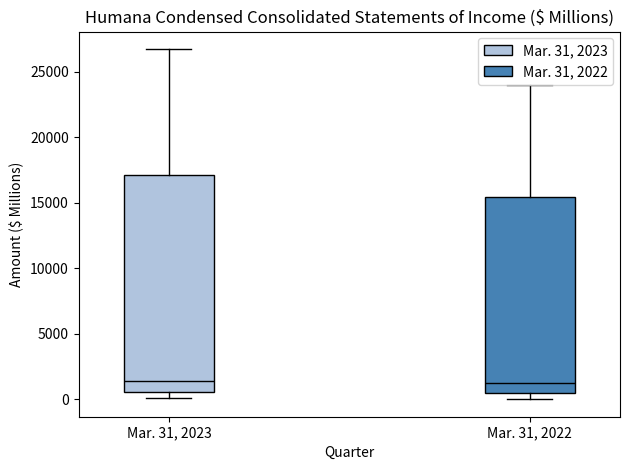

Reading left to right, read every box against the y-axis: the position of its median line, the range the box covers, and the ends of its whiskers. The values are not printed on the chart, so give them approximately, as read against the axis.

Mar. 31, 2023: median 1500, box 500 to 17000, whiskers 0 to 26500
Mar. 31, 2022: median 1000, box 500 to 15500, whiskers 0 to 24000